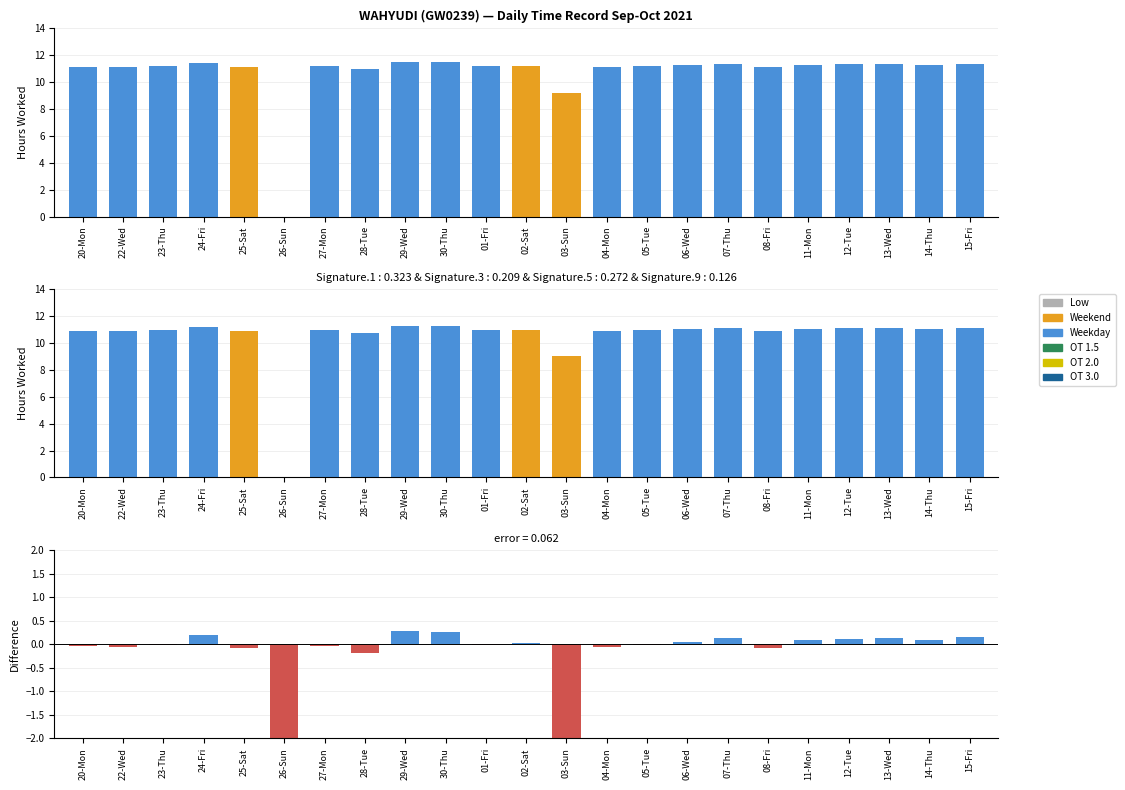

The value of Low (Hours) at 20-Mon is 11.2. True or false?

True